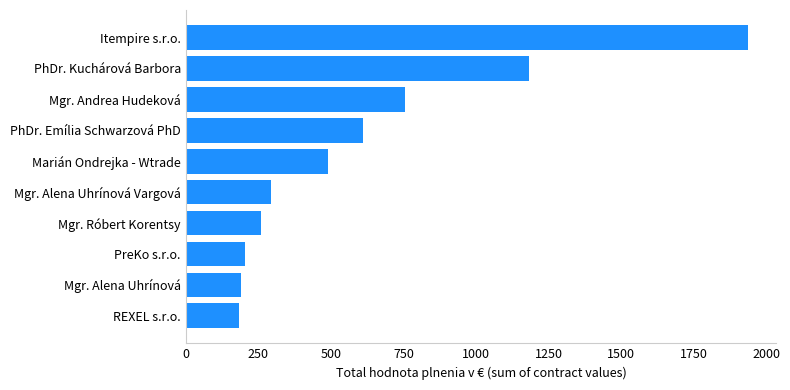

Does the chart contain any negative values?

No